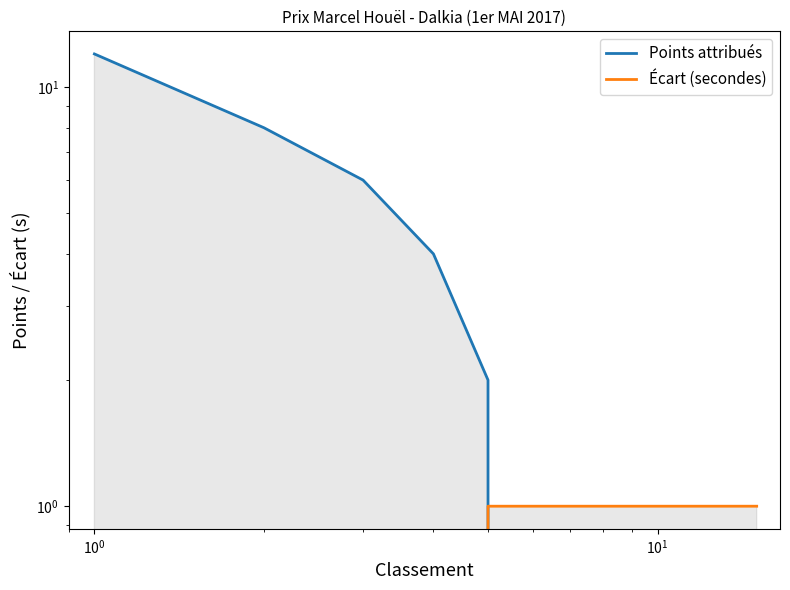

How many values in Points attribués are above zero?

5